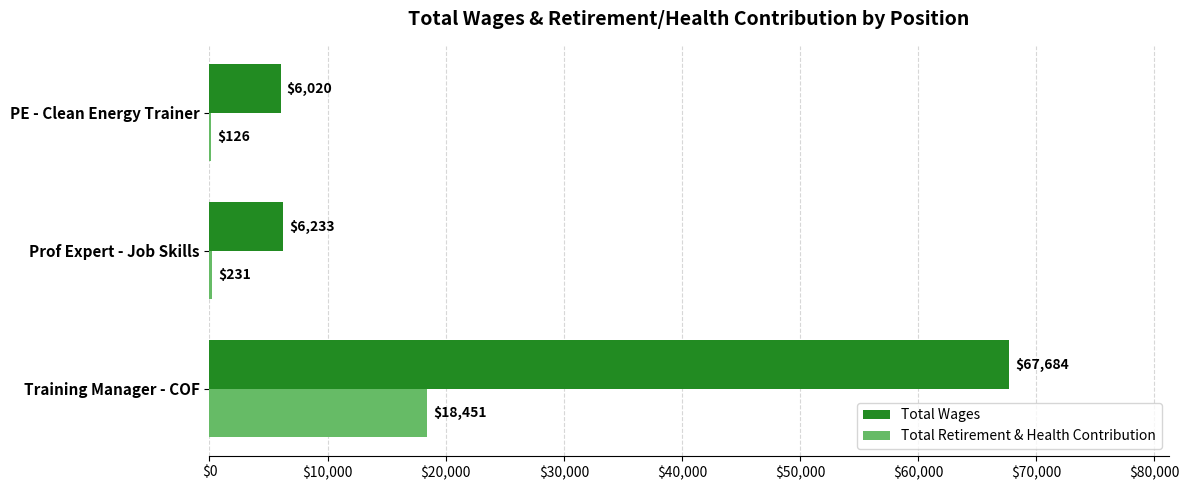

What is the maximum value for Total Wages?

67684